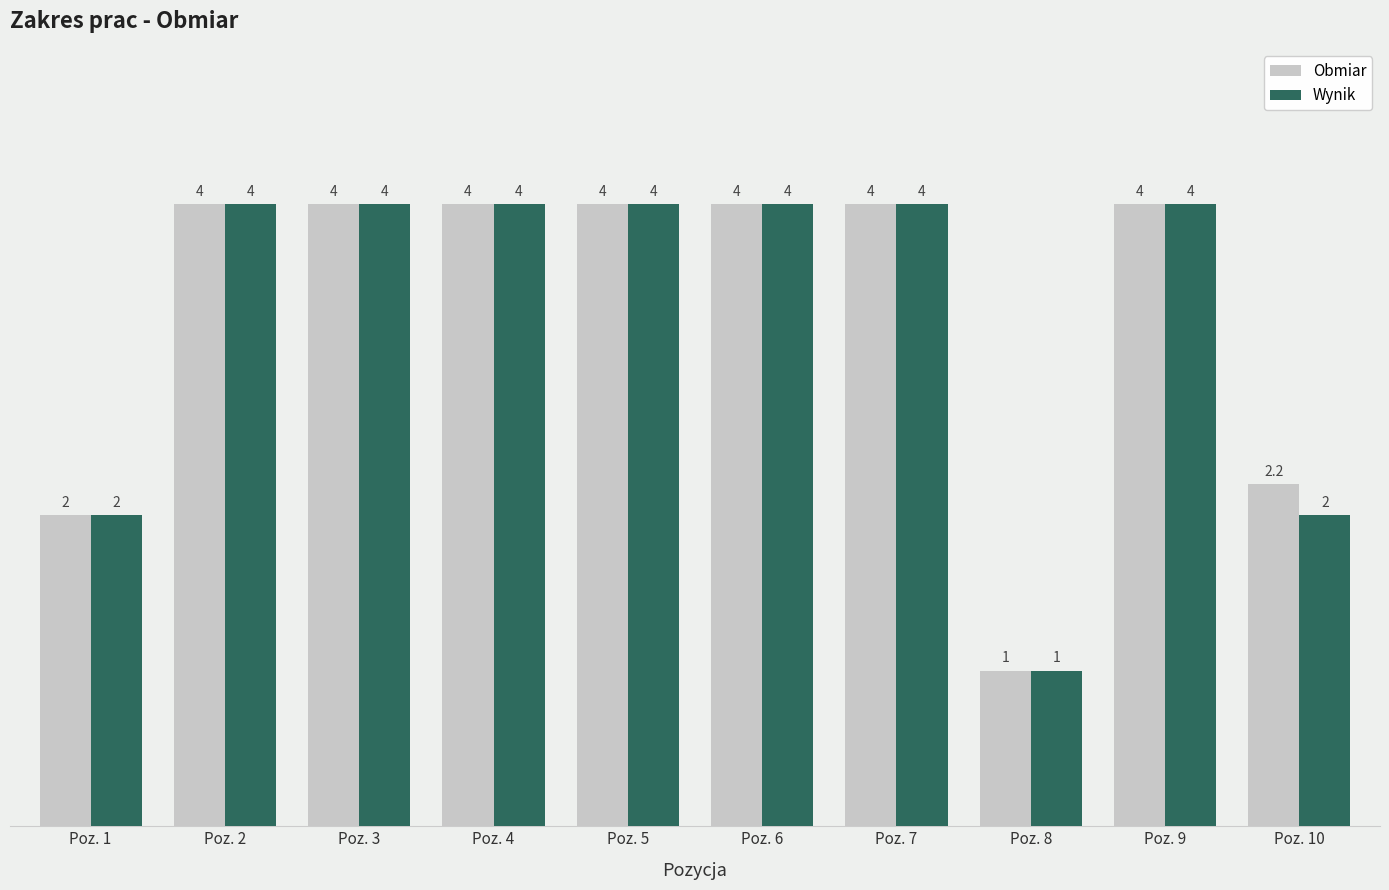

True or false: Wynik has a value of 3.2 at Poz. 1.

False